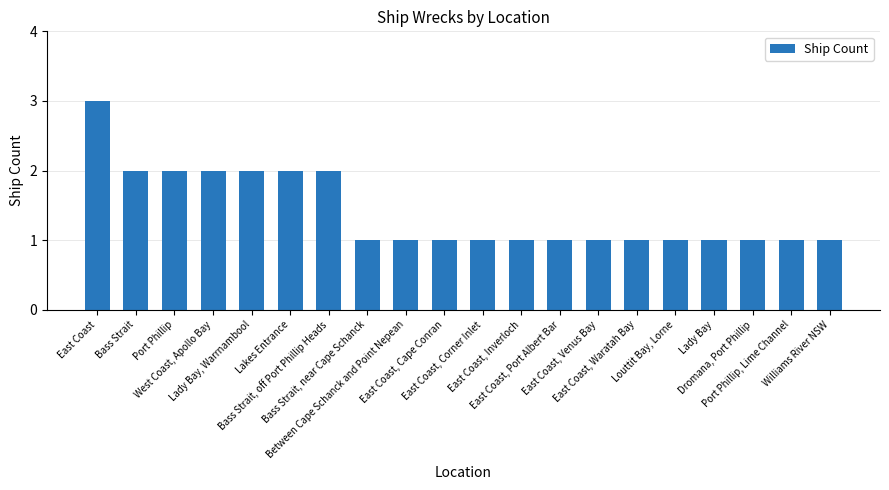

How many data points does each series have?

20